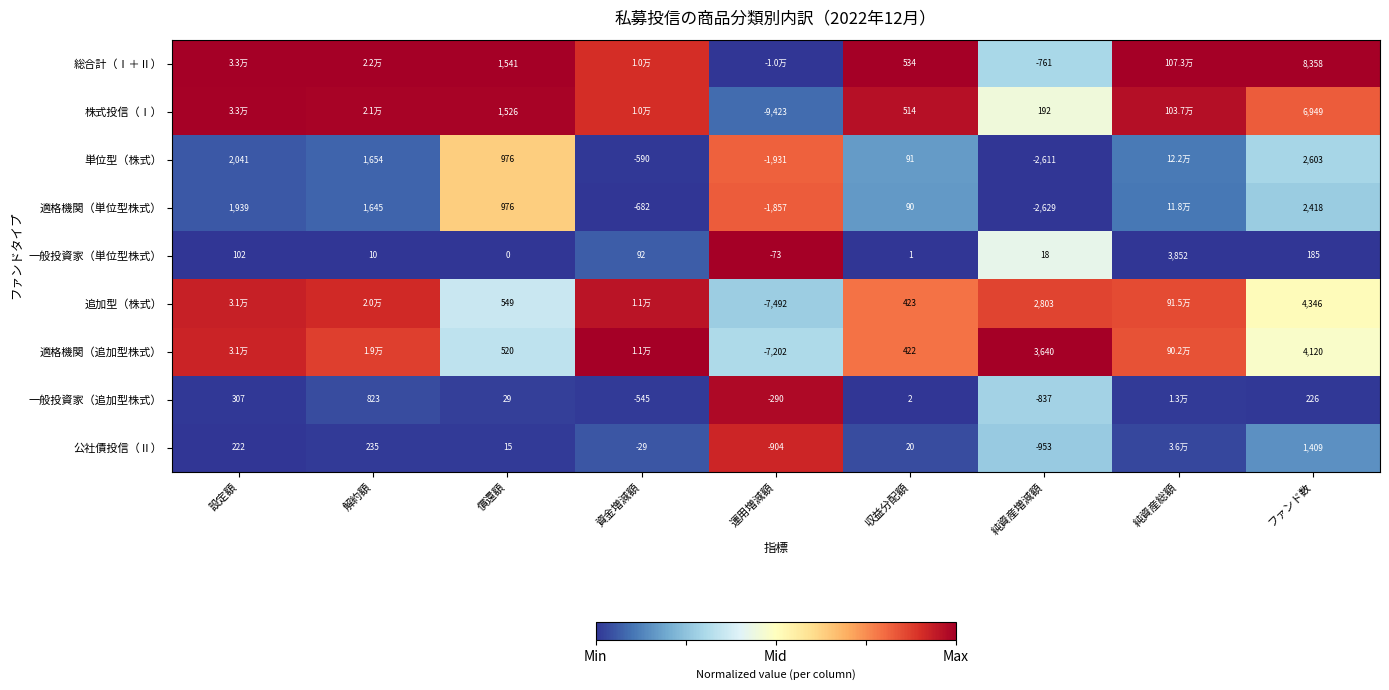

Is the value of 一般投資家（追加型株式） at 設定額 greater than the value of 一般投資家（単位型株式） at 資金増減額?

Yes